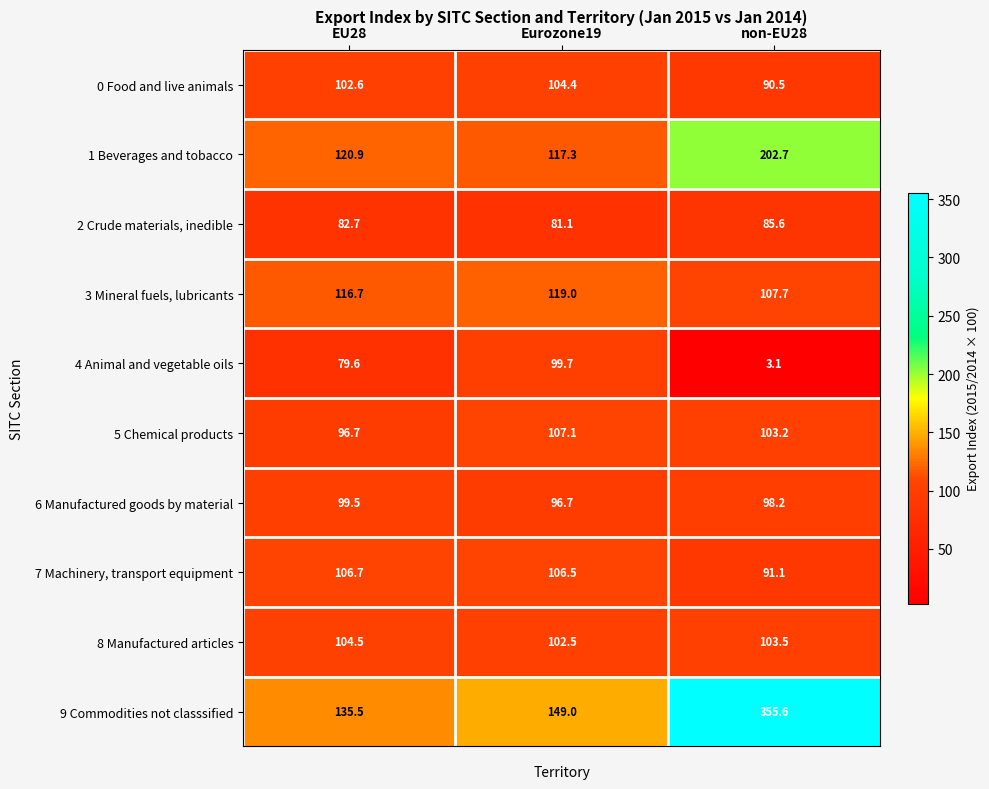

Rank the series at Eurozone19 from lowest to highest value.

2 Crude materials, inedible, 6 Manufactured goods by material, 4 Animal and vegetable oils, 8 Manufactured articles, 0 Food and live animals, 7 Machinery, transport equipment, 5 Chemical products, 1 Beverages and tobacco, 3 Mineral fuels, lubricants, 9 Commodities not classsified